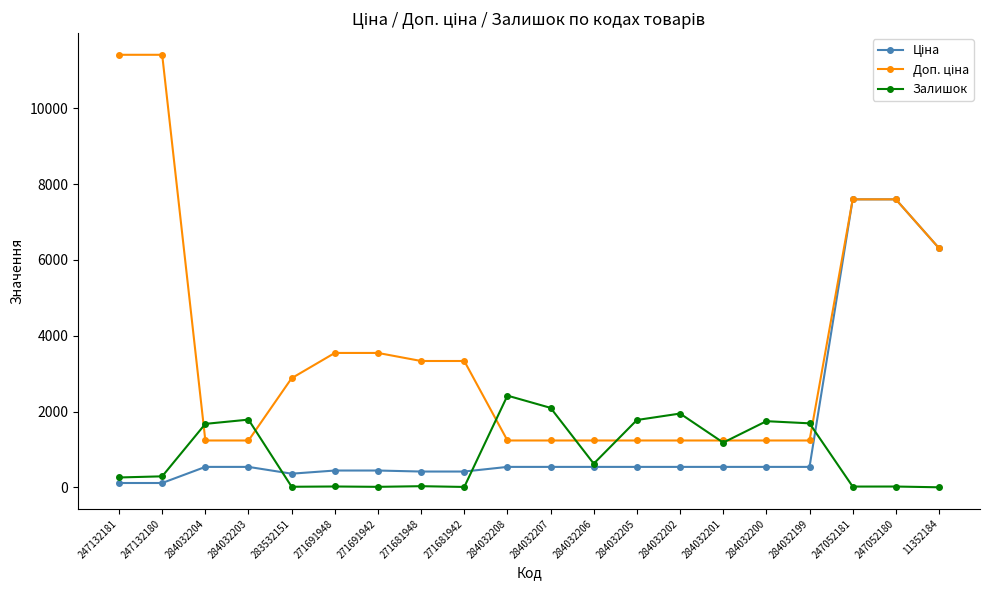

What is the greatest value displayed?

11410.0